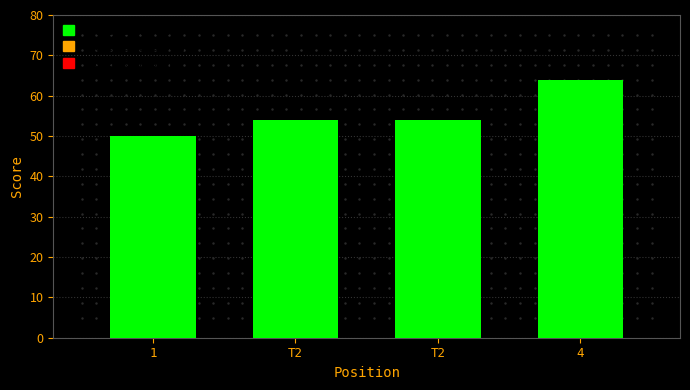

How many bars are there in total?

4